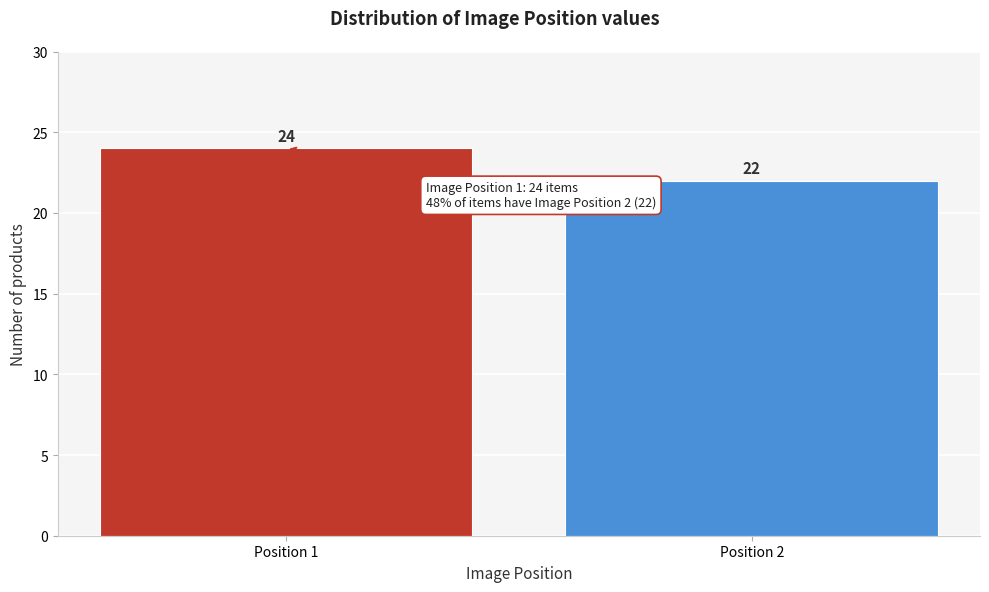

Reading left to right, extract all data points from this chart.

24	22